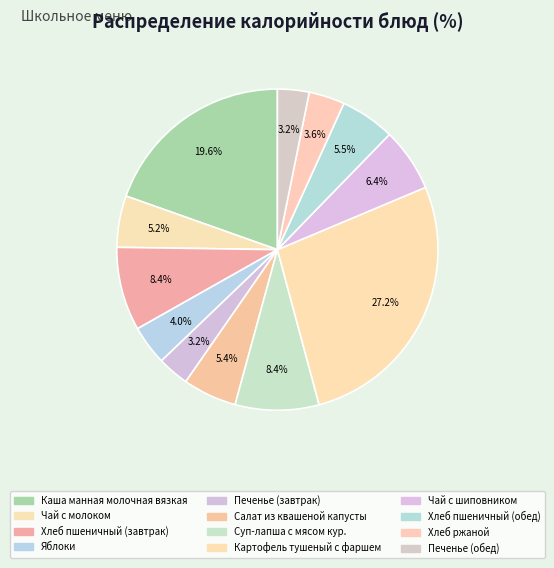

What is the ratio of the value at Картофель тушеный с фаршем to the value at Хлеб пшеничный (завтрак)?

3.2